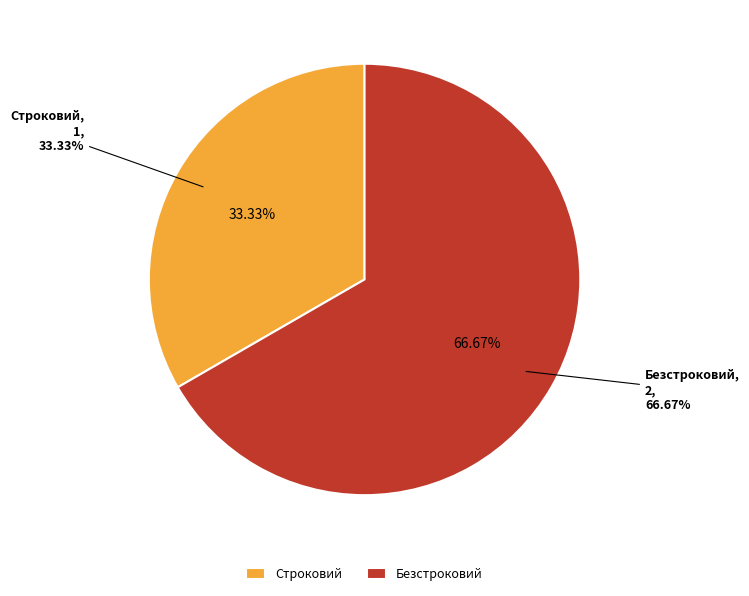

To the nearest percent, what percentage of the pie is Строковий?

33%